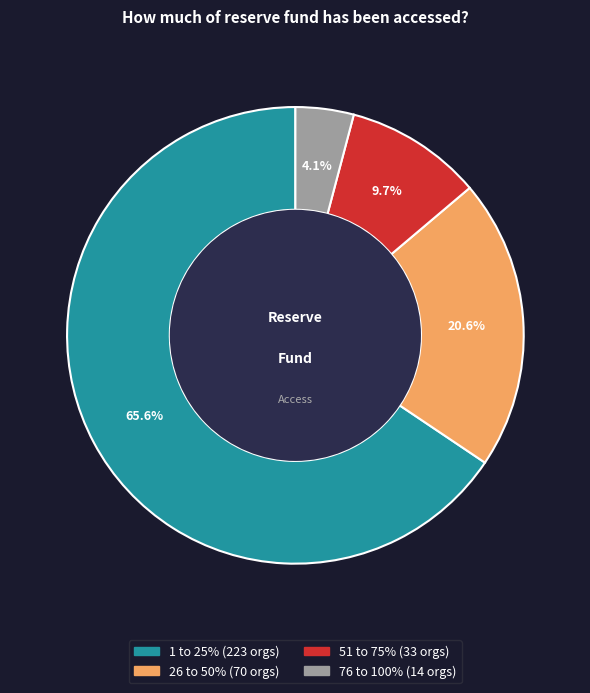

Does 76 to 100% account for over 50% of the chart?

No